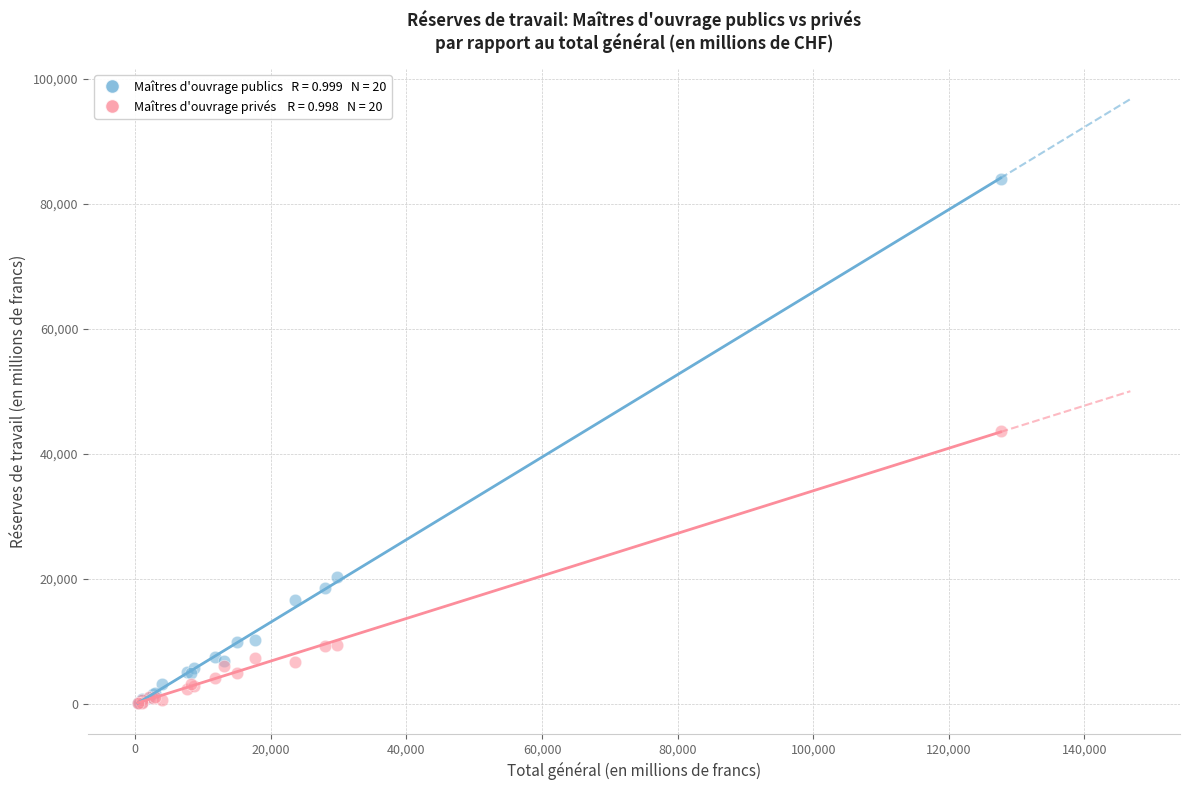

Across all series, what Y value is closest to 42031?

43688.7